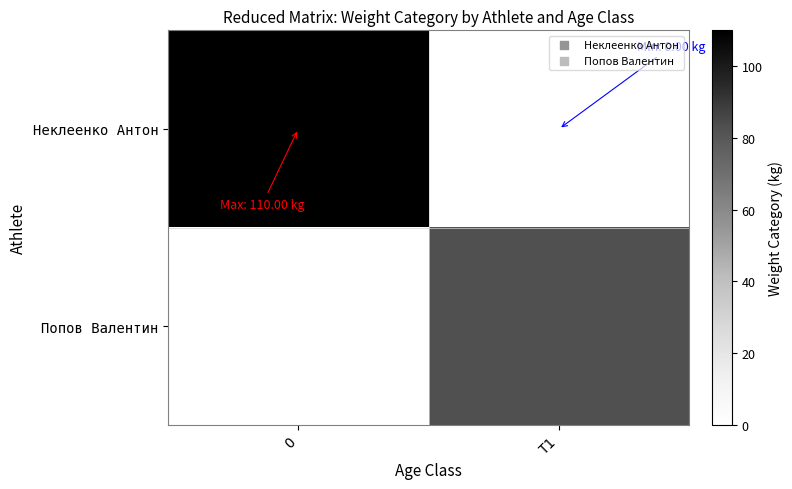

Reading right to left, extract all data points from this chart.

Неклеенко Антон: T1=0.0	O=110.0
Попов Валентин: T1=82.5	O=0.0